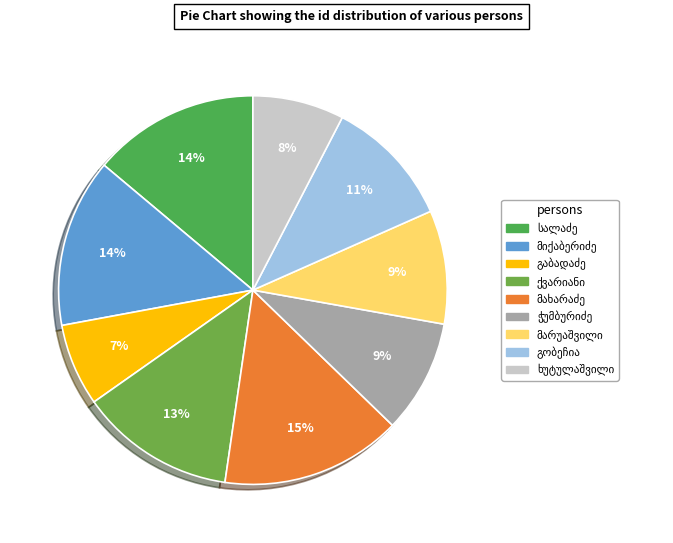

Which category has the biggest portion of the pie?

ქაიხოსრო ალექსანდრეს ძე მახარაძე